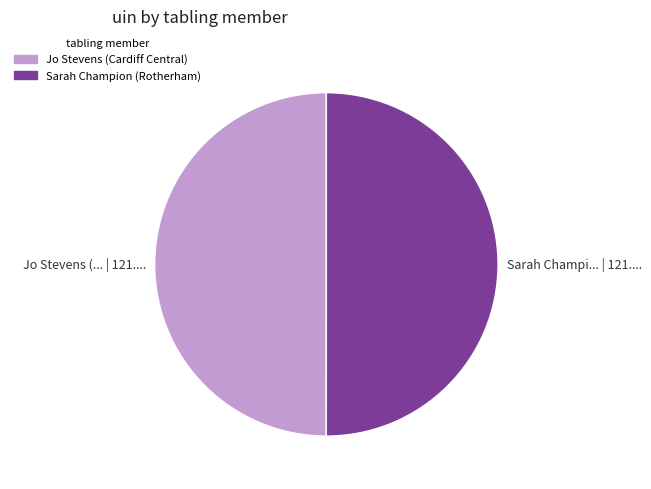

Approximately how many times larger is the value at Sarah Champi... | 121.... compared to Jo Stevens (... | 121....?

1.0